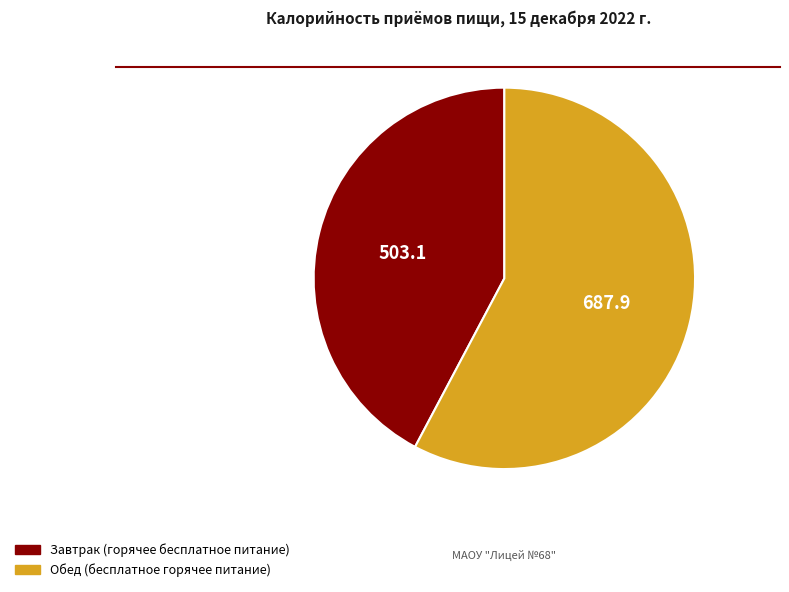

The Обед (бесплатное горячее питание) slice represents 58% of the pie. True or false?

True